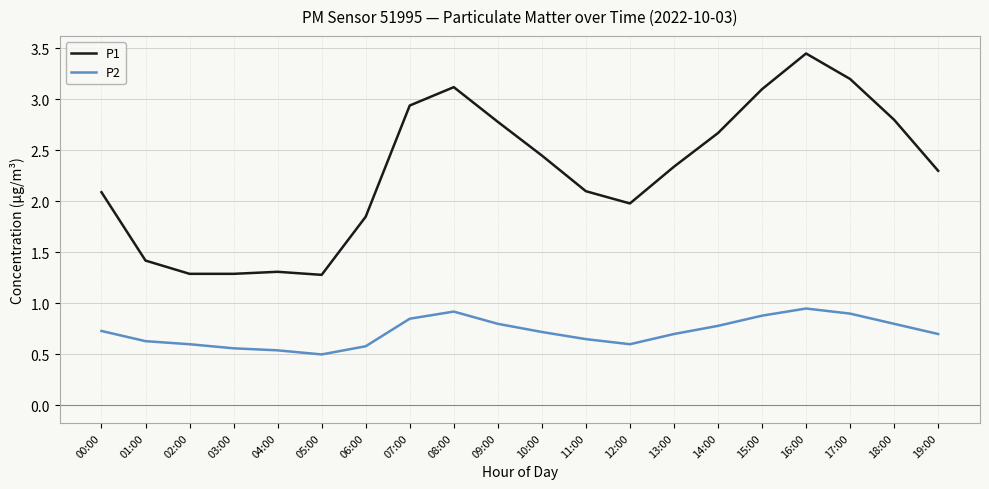

Between 02:00 and 09:00, which series saw the biggest shift?

P1